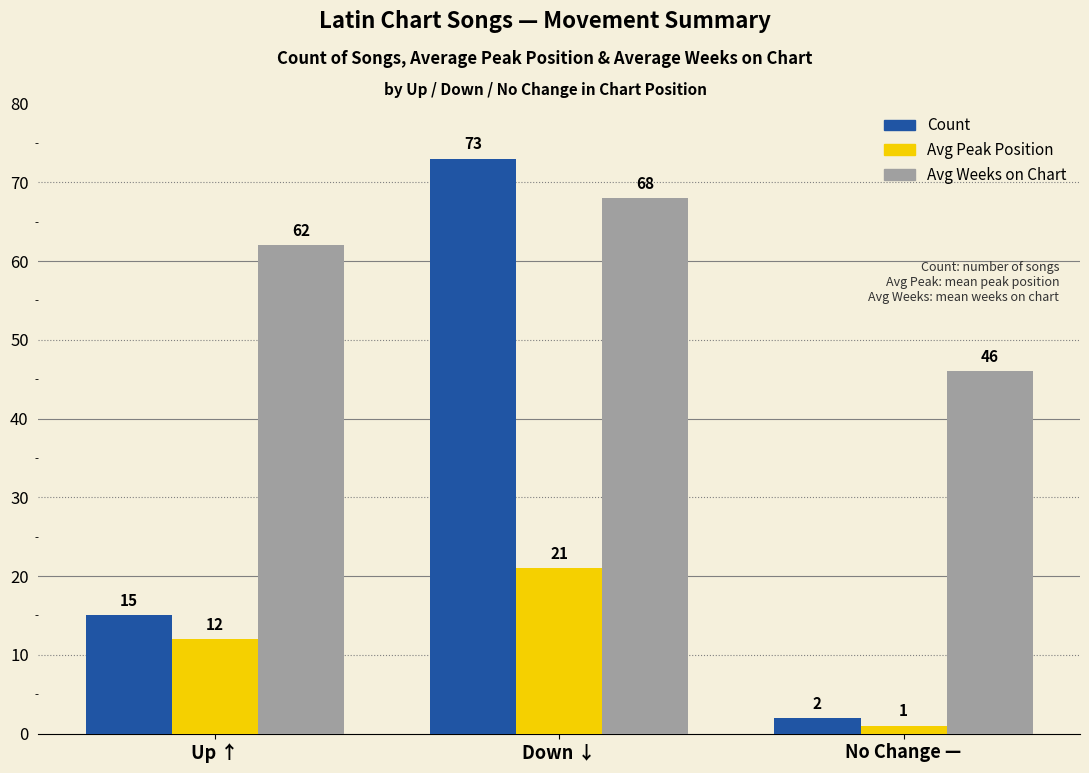

Which series has the widest spread of values?

Count